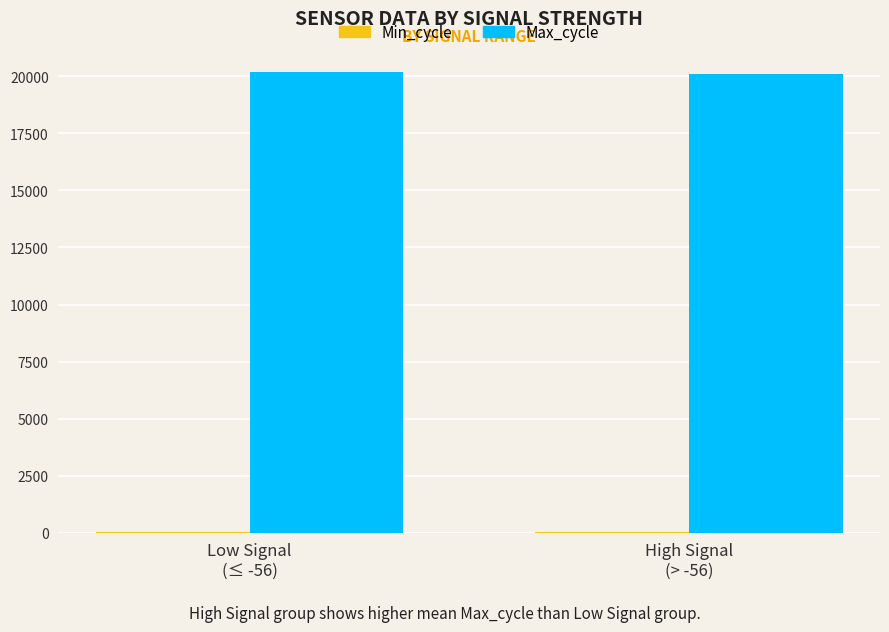

How many distinct data groups are displayed?

2